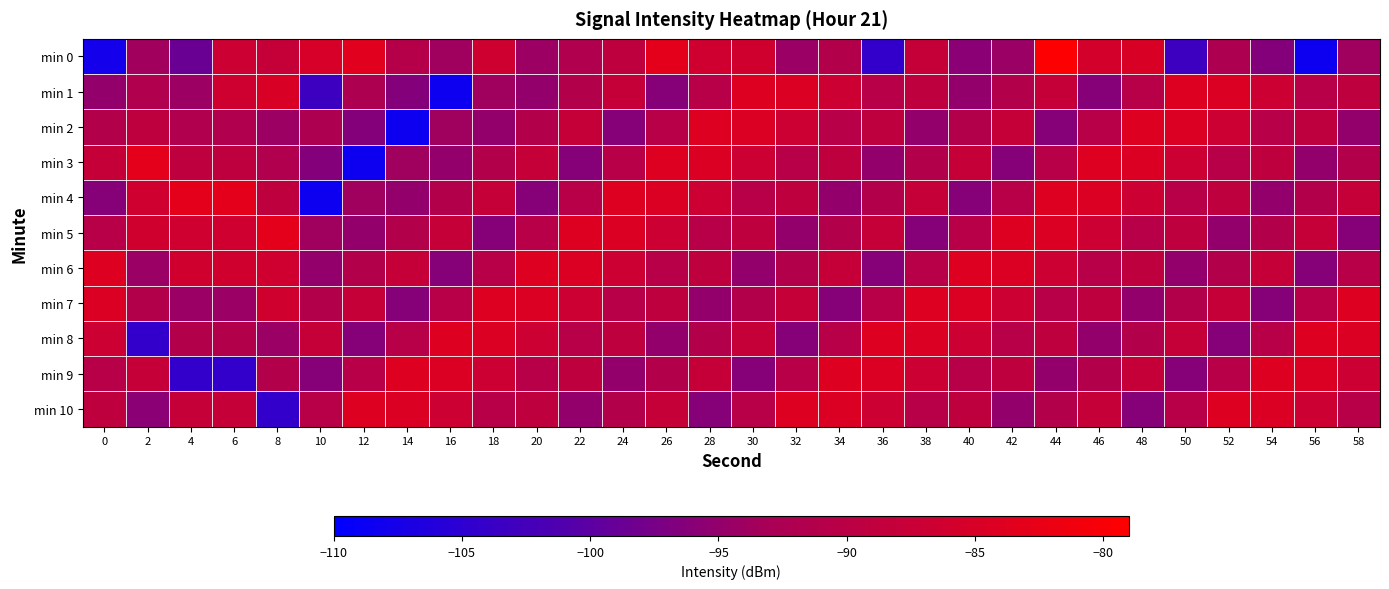

How many data points does each series have?

30